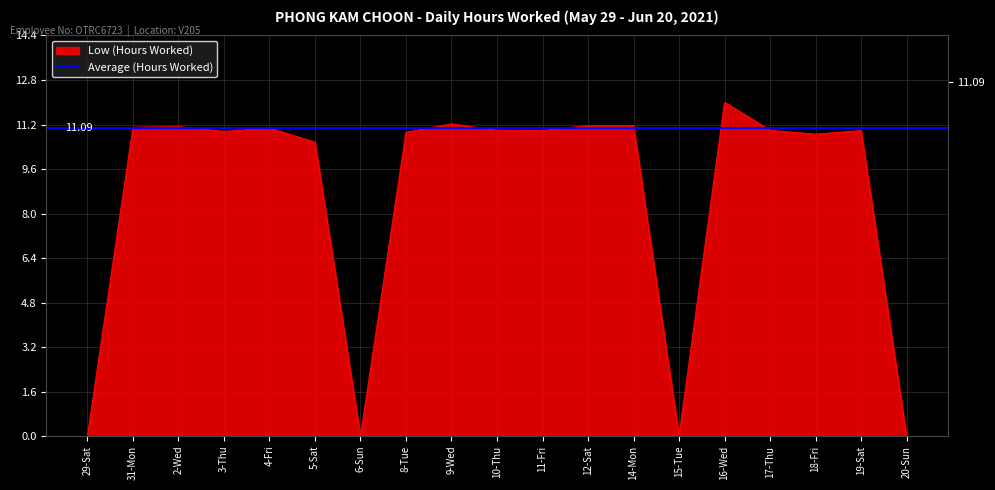

What is the value of the 4th point from the left?

11.0